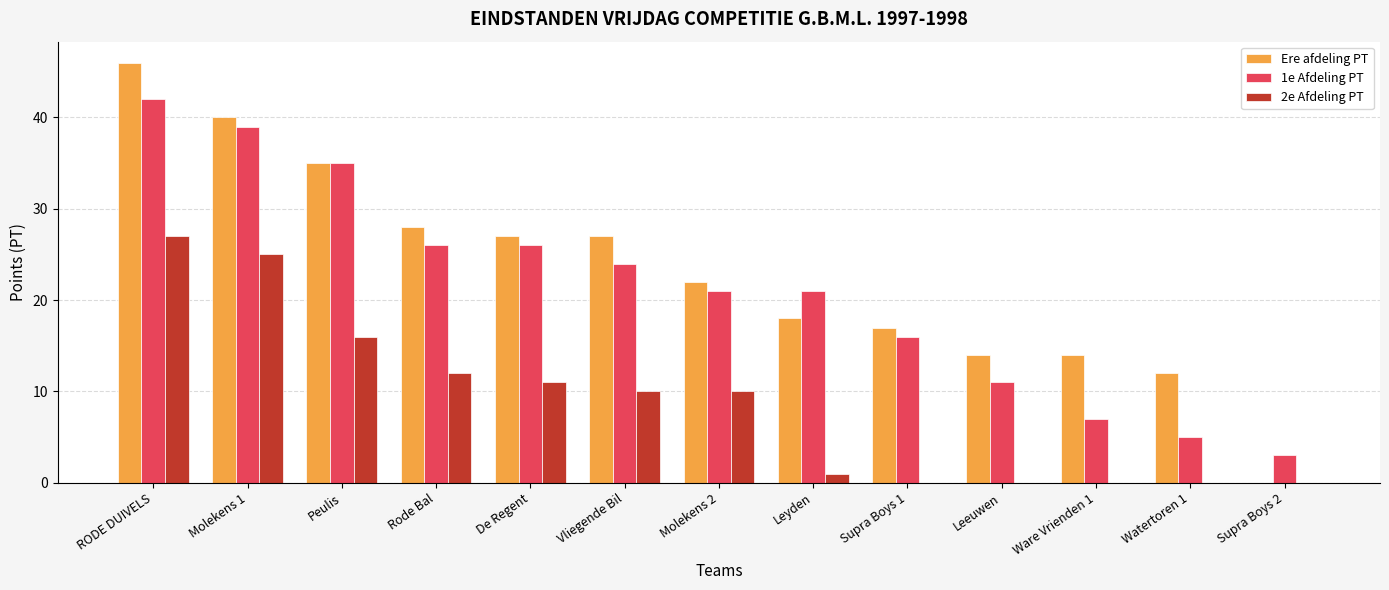

What is the sum of all Ere afdeling PT values?

300